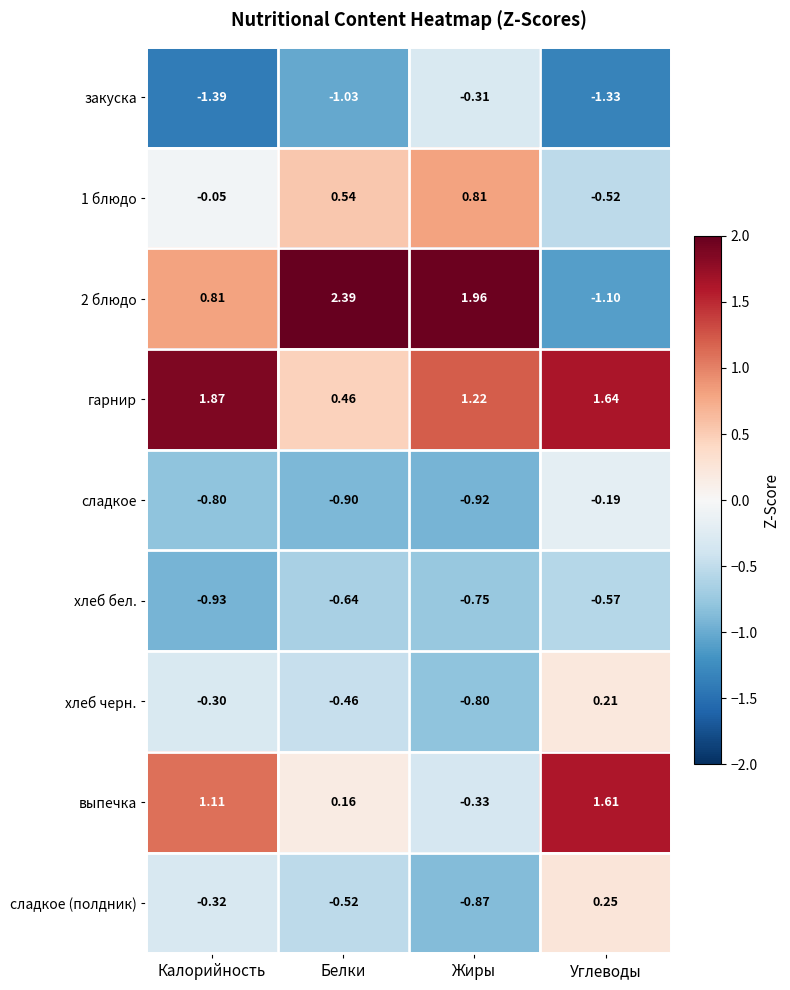

List the labels in order of гарнир value, smallest first.

Белки, Жиры, Углеводы, Калорийность